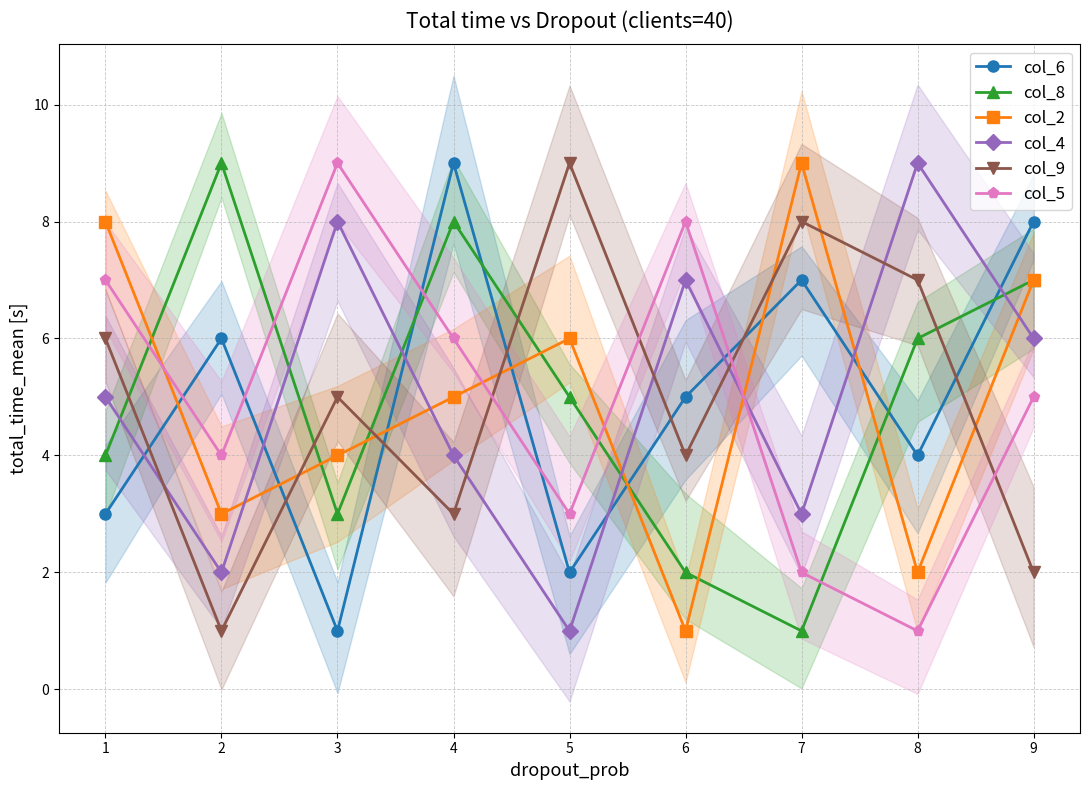

What is the smallest value displayed?

1